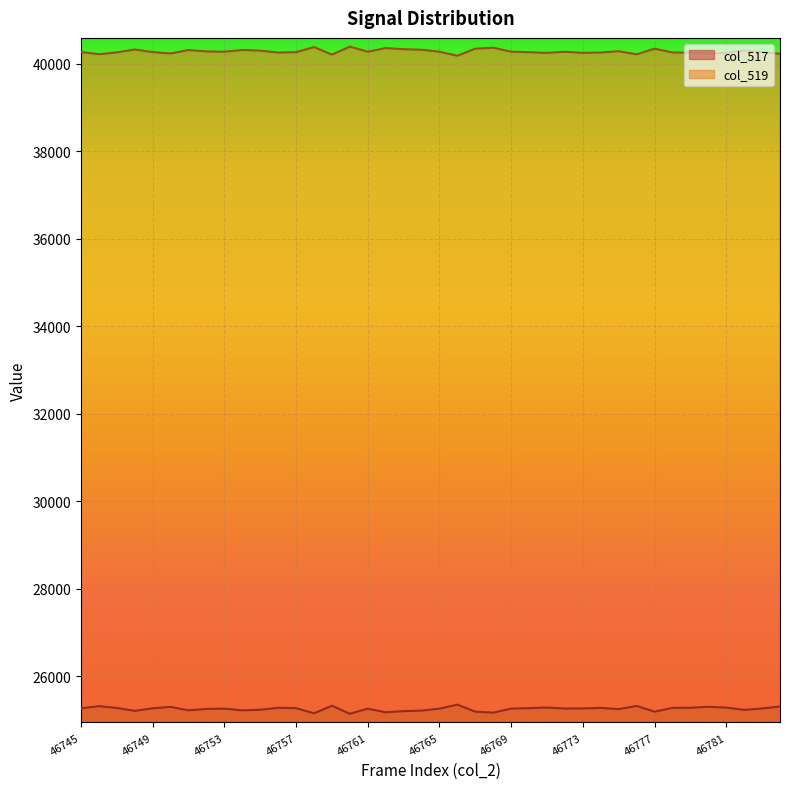

The col_517 series shows 11898 at 46759. True or false?

False